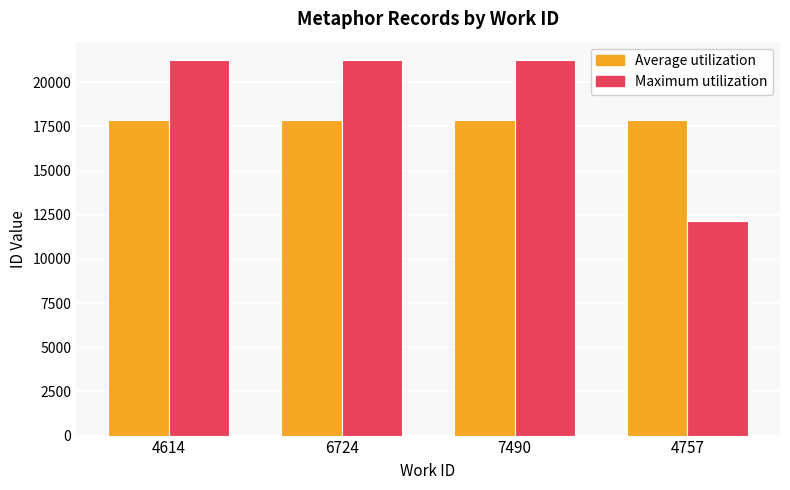

How many values in the Maximum utilization series are below 21236?

2